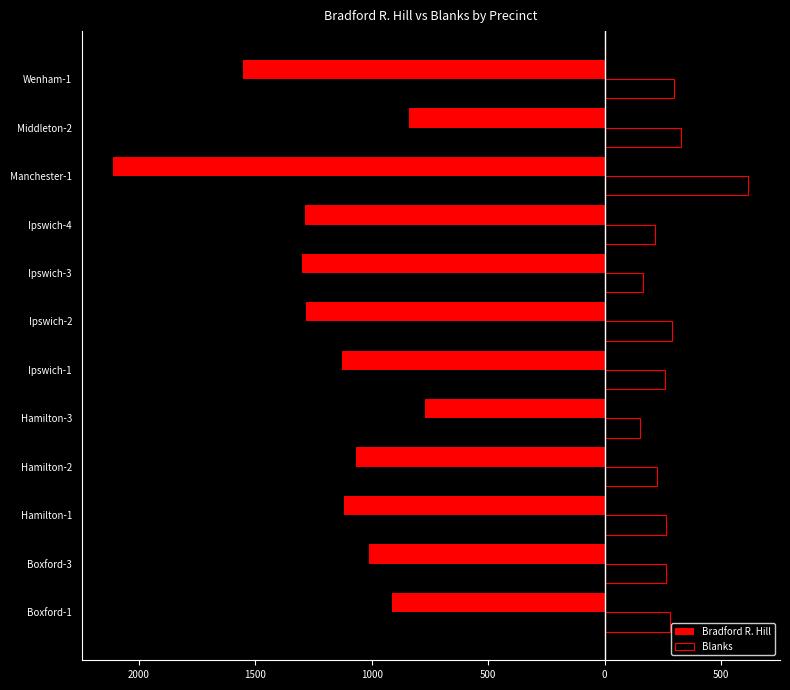

What is the difference between the maximum and second lowest values in the Blanks series?

450